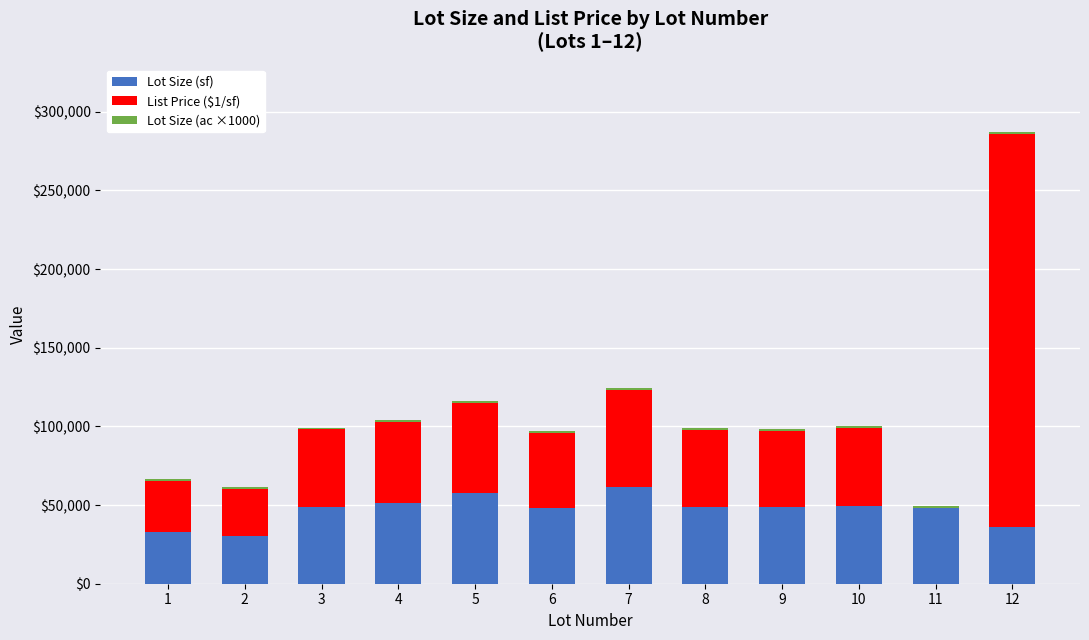

What is the highest value of the Lot Size (sf) series?

61409.0